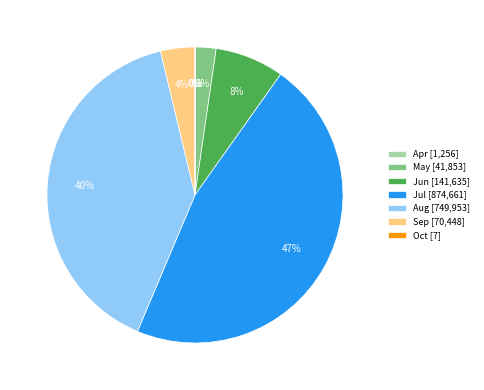

The Aug [749,953] slice represents 51% of the pie. True or false?

False